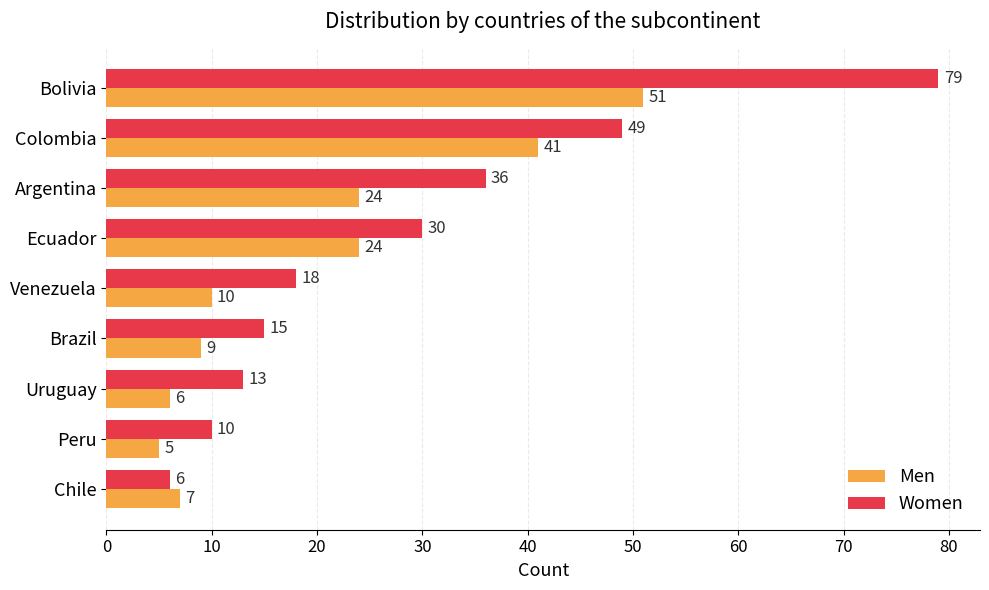

What are all the series names shown in the legend?

Men, Women